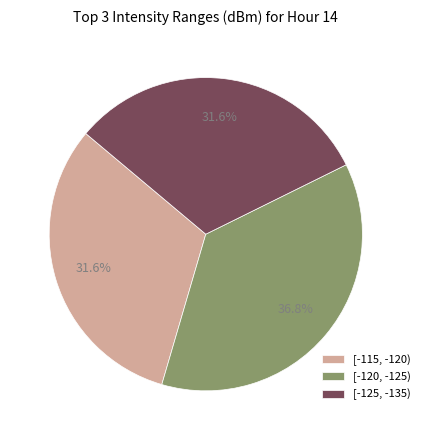

Approximately how many times larger is the value at [-120, -125) compared to [-115, -120)?

1.2